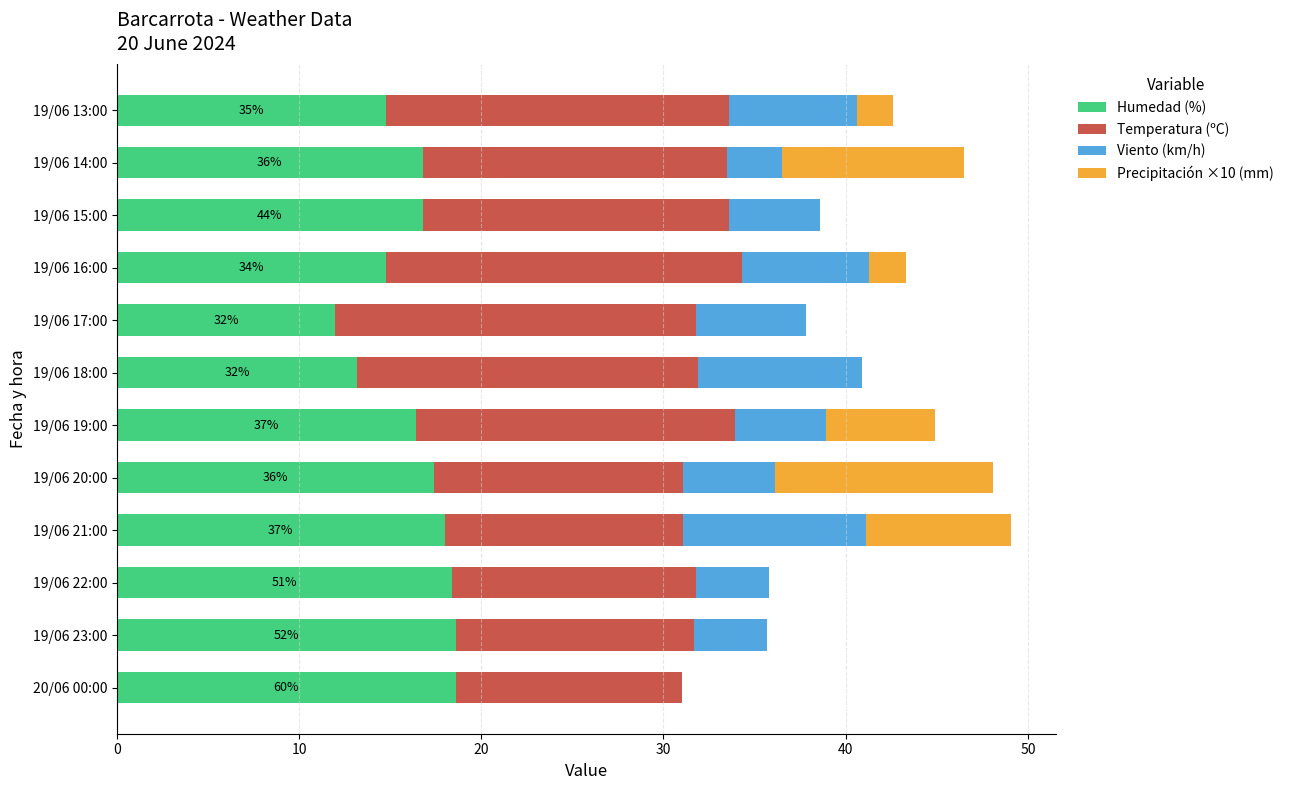

What is the total value across all series at 19/06 15:00?

38.6